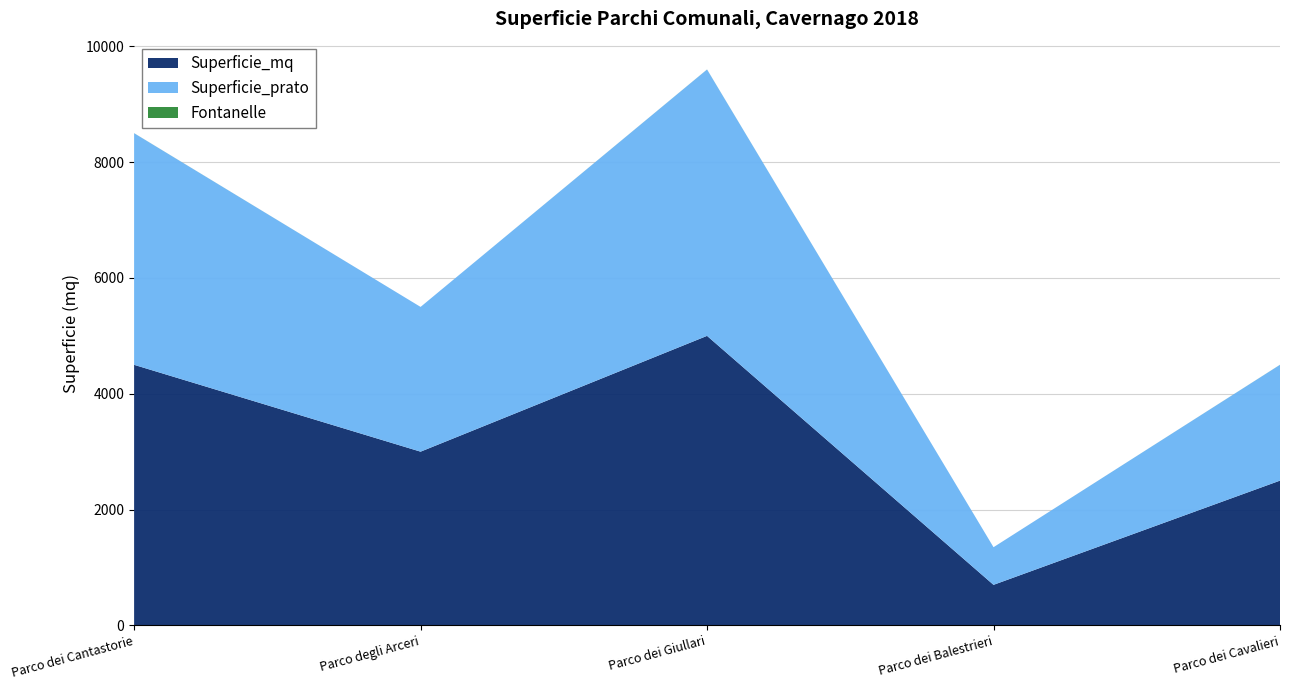

Reading left to right, transcribe all the data shown in this chart.

Superficie_mq: Parco dei Cantastorie=4500	Parco degli Arceri=3000	Parco dei Giullari=5000	Parco dei Balestrieri=700	Parco dei Cavalieri=2500
Superficie_prato: Parco dei Cantastorie=4000	Parco degli Arceri=2500	Parco dei Giullari=4600	Parco dei Balestrieri=650	Parco dei Cavalieri=2000
Fontanelle: Parco dei Cantastorie=1	Parco degli Arceri=0	Parco dei Giullari=1	Parco dei Balestrieri=0	Parco dei Cavalieri=1